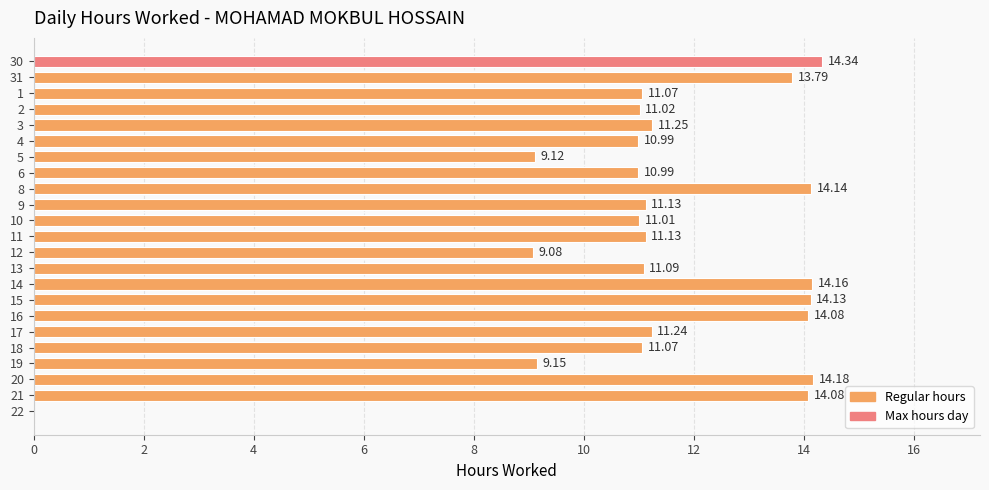

Which has a higher value, 12 or 6?

6